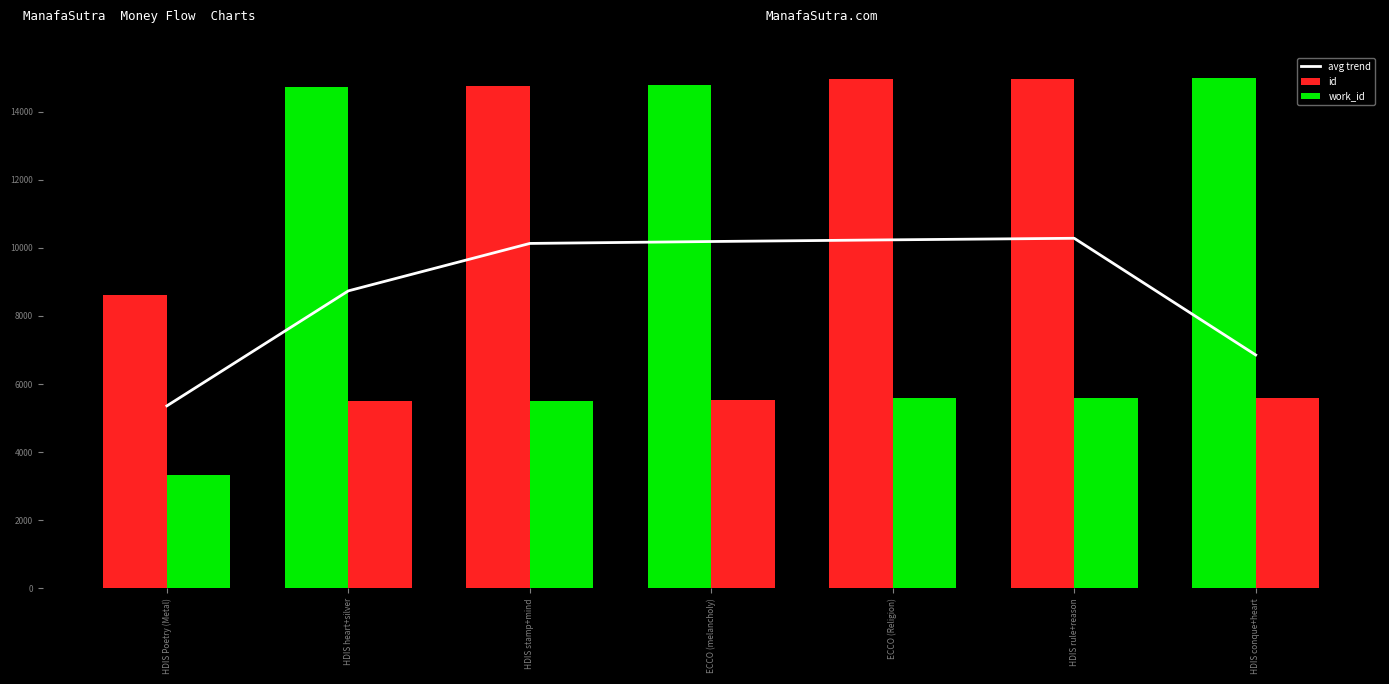

Reading right to left, what are all the values shown in this chart?

avg trend: HDIS conque+heart=6853.3	HDIS rule+reason=10278.3	ECCO (Religion)=10232.8	ECCO (melancholy)=10183.5	HDIS stamp+mind=10127.0	HDIS heart+silver=8734.8	HDIS Poetry (Metal)=5359.0
id: HDIS conque+heart=14969.0	HDIS rule+reason=14957.0	ECCO (Religion)=14956.0	ECCO (melancholy)=14778.0	HDIS stamp+mind=14746.0	HDIS heart+silver=14714.0	HDIS Poetry (Metal)=8607.0
work_id: HDIS conque+heart=5600.0	HDIS rule+reason=5594.0	ECCO (Religion)=5594.0	ECCO (melancholy)=5518.0	HDIS stamp+mind=5509.0	HDIS heart+silver=5497.0	HDIS Poetry (Metal)=3336.0